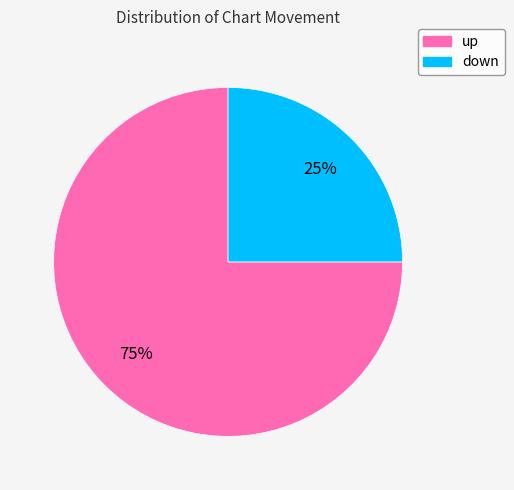

Is the sum of up and down greater than half?

Yes